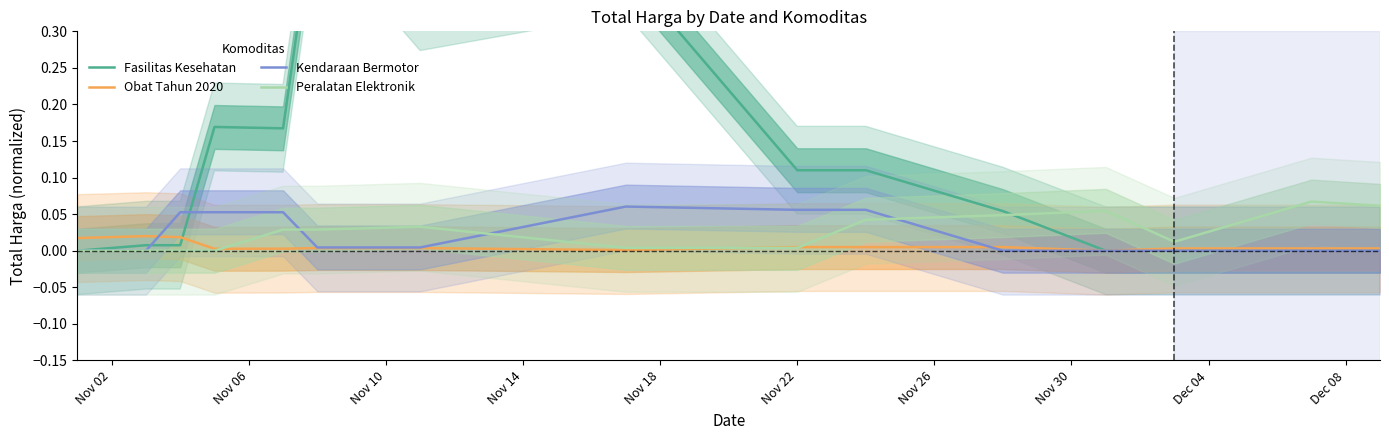

What is the sum of all Peralatan Elektronik values?

0.4